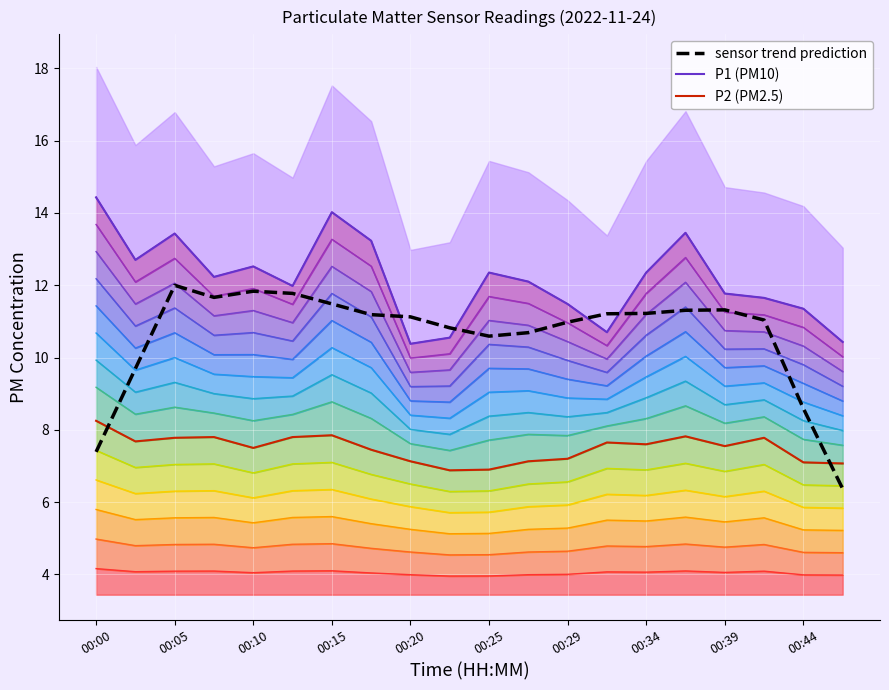

True or false: P2 (PM2.5) boundary has a value of 7.7 at 13.

True